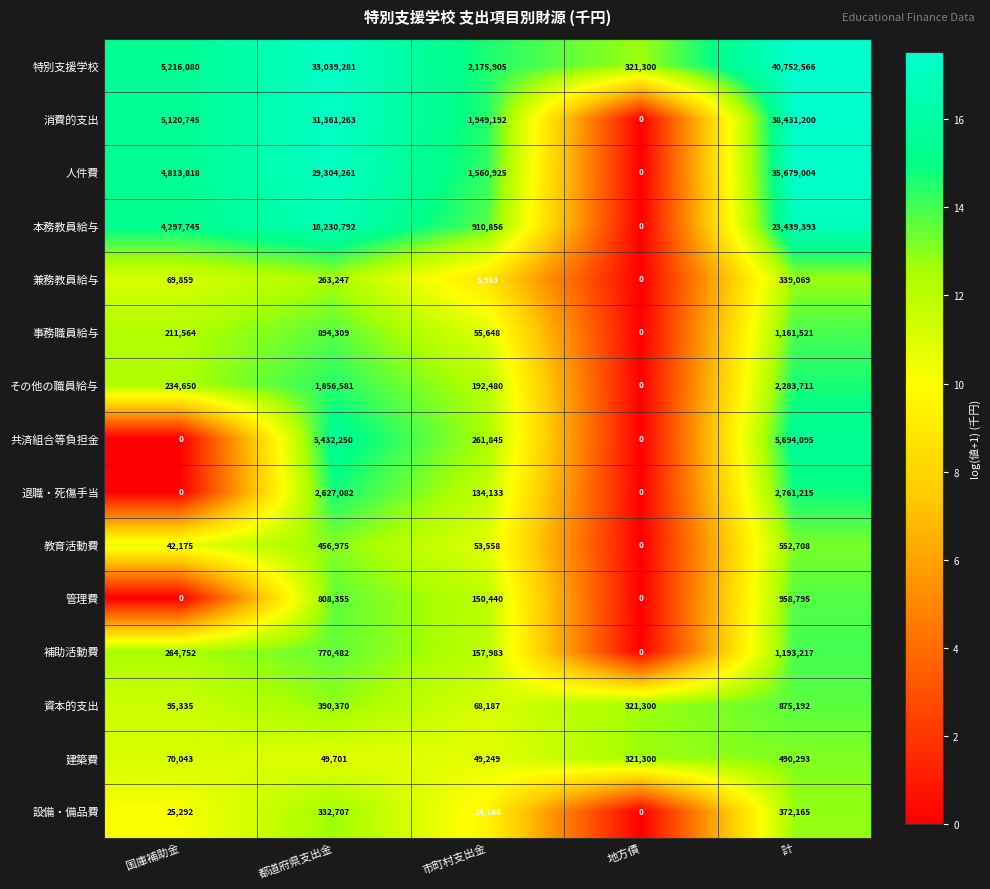

Count the number of categories in the chart.

5